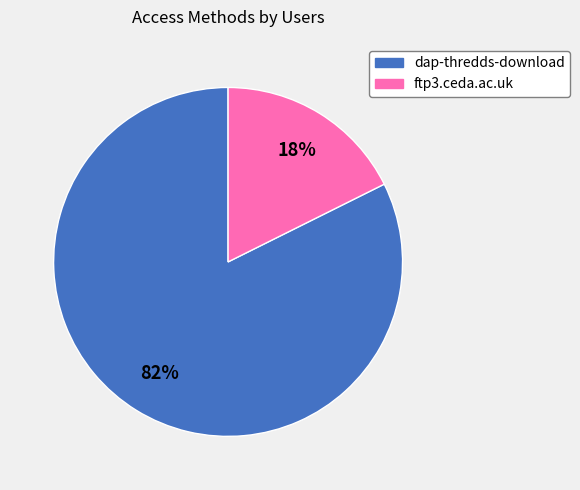

Does ftp3.ceda.ac.uk represent more than half of the total?

No